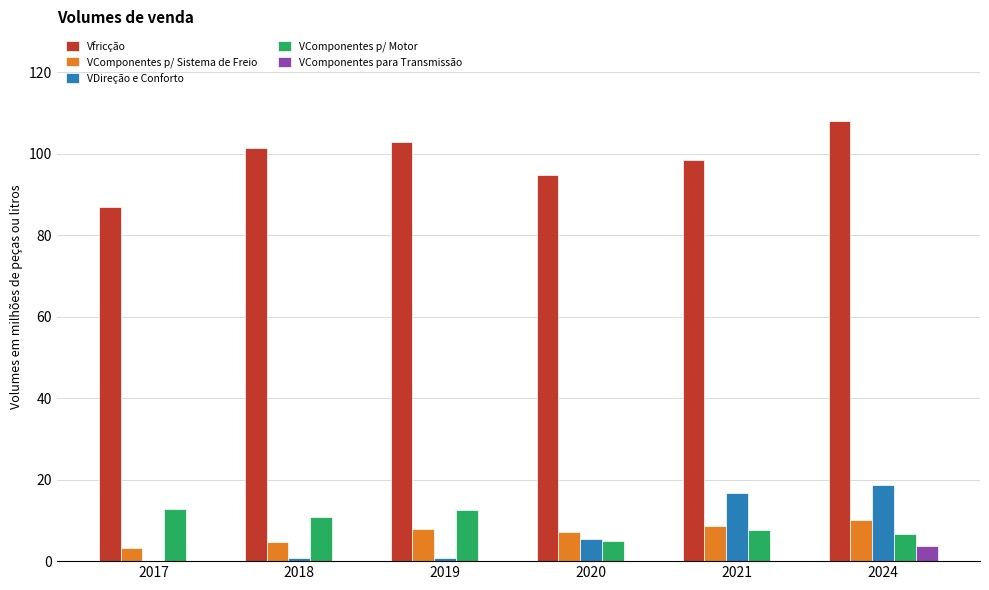

What is the sum of all VComponentes para Transmissão values?

3.8